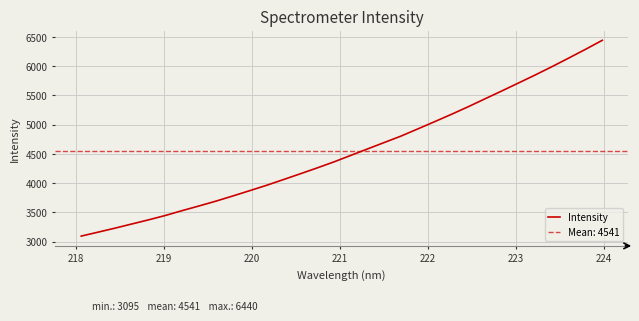

What is the minimum value for Intensity?

3095.3